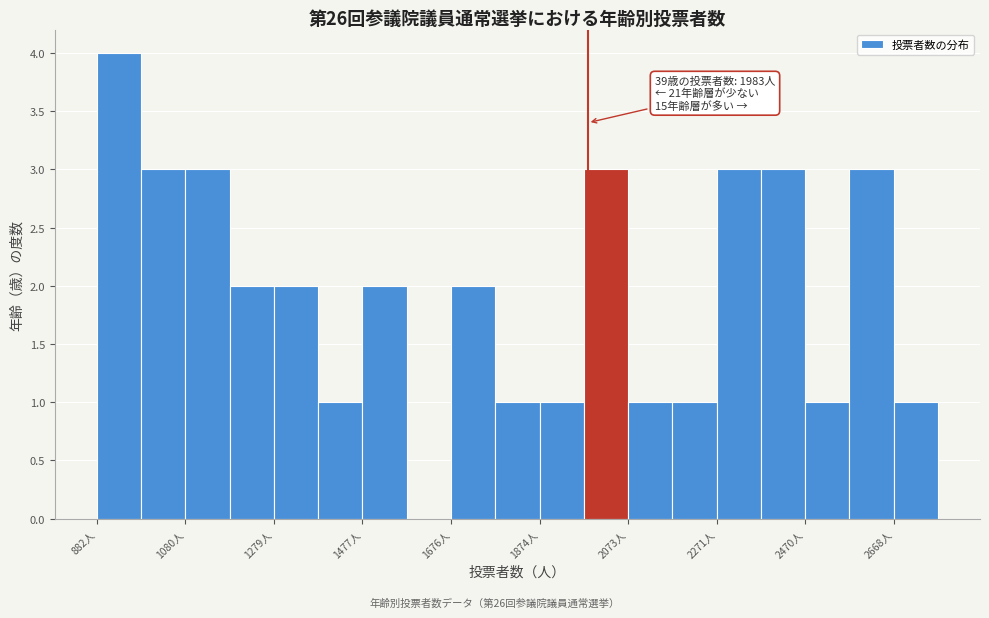

Which range on the x-axis has the tallest bar?

880 to 980